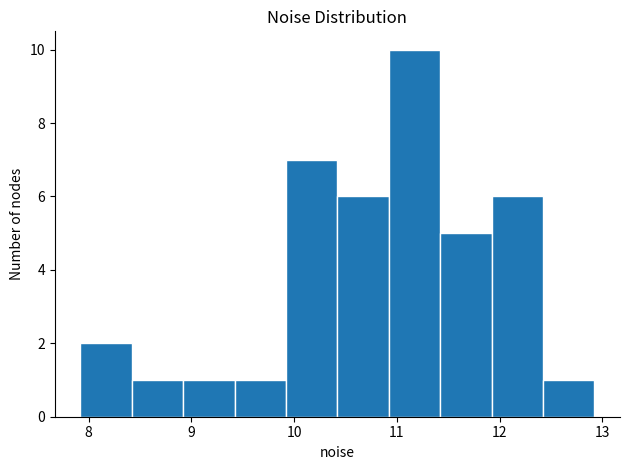

Reading left to right, transcribe this chart: for each bar, give the range it covers on the x-axis and its height. Neither the bar edges nor the heights are printed on the chart, so give them approximately, as read against the axes.

7.9 to 8.4: 2
8.4 to 8.9: 1
8.9 to 9.4: 1
9.4 to 9.9: 1
9.9 to 10.4: 7
10.4 to 10.9: 6
10.9 to 11.4: 10
11.4 to 11.9: 5
11.9 to 12.4: 6
12.4 to 12.9: 1